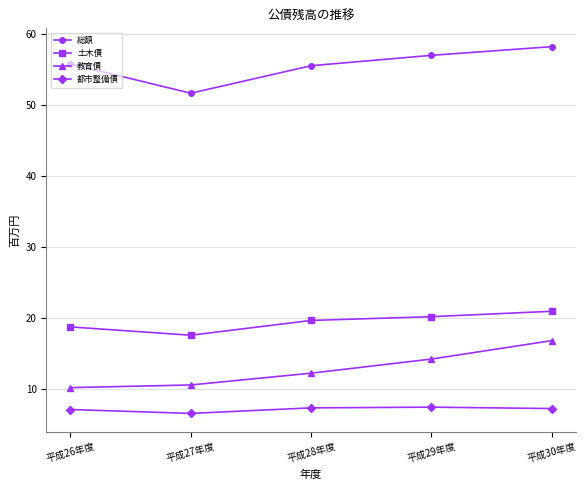

What is the approximate value of 総額 at 平成28年度?

55.6